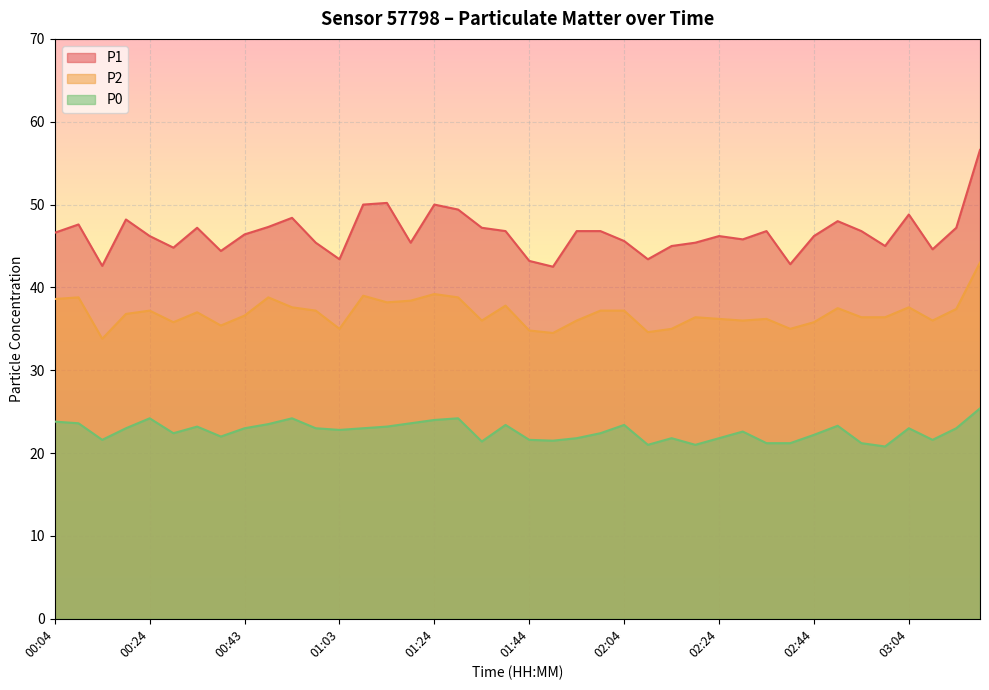

Is the value of P2 at 02:24 greater than the value of P1 at 00:53?

No